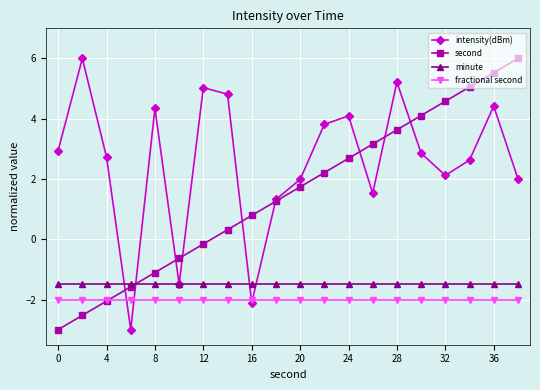

At how many categories does at least one series exceed 0?

18